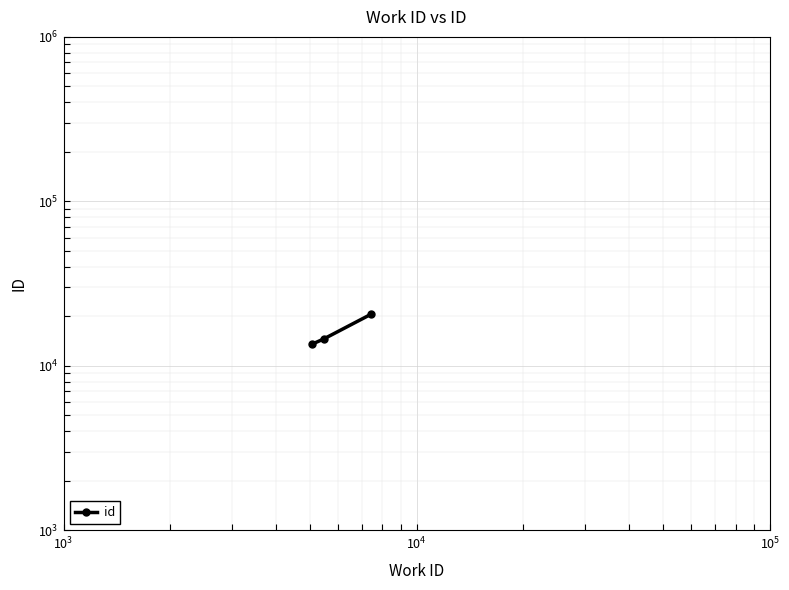

True or false: the data shows 18740 at $\mathdefault{10^{1}}$.

False